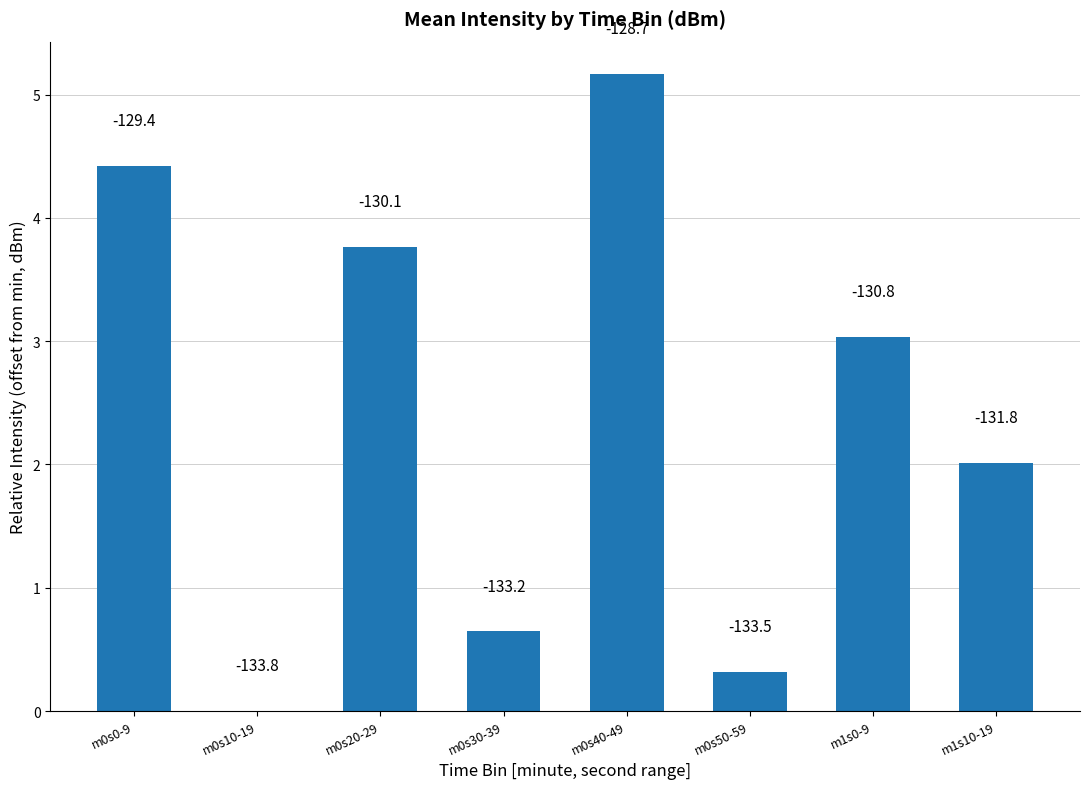

How many bars are there in total?

8